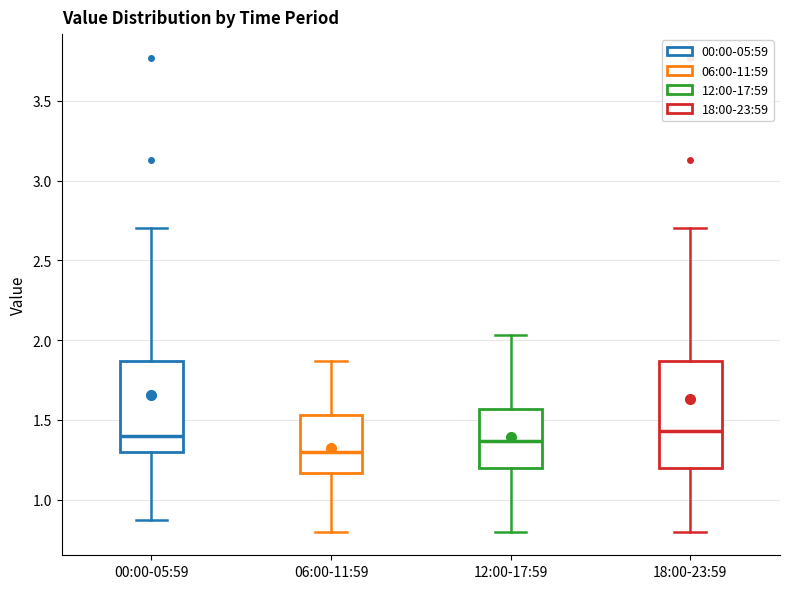

Reading left to right, read every box against the y-axis: the position of its median line, the range the box covers, and the ends of its whiskers. The values are not printed on the chart, so give them approximately, as read against the axis.

00:00-05:59: median 1.40, box 1.30 to 1.85, whiskers 0.85 to 2.70
06:00-11:59: median 1.30, box 1.15 to 1.55, whiskers 0.80 to 1.85
12:00-17:59: median 1.35, box 1.20 to 1.55, whiskers 0.80 to 2.05
18:00-23:59: median 1.45, box 1.20 to 1.85, whiskers 0.80 to 2.70